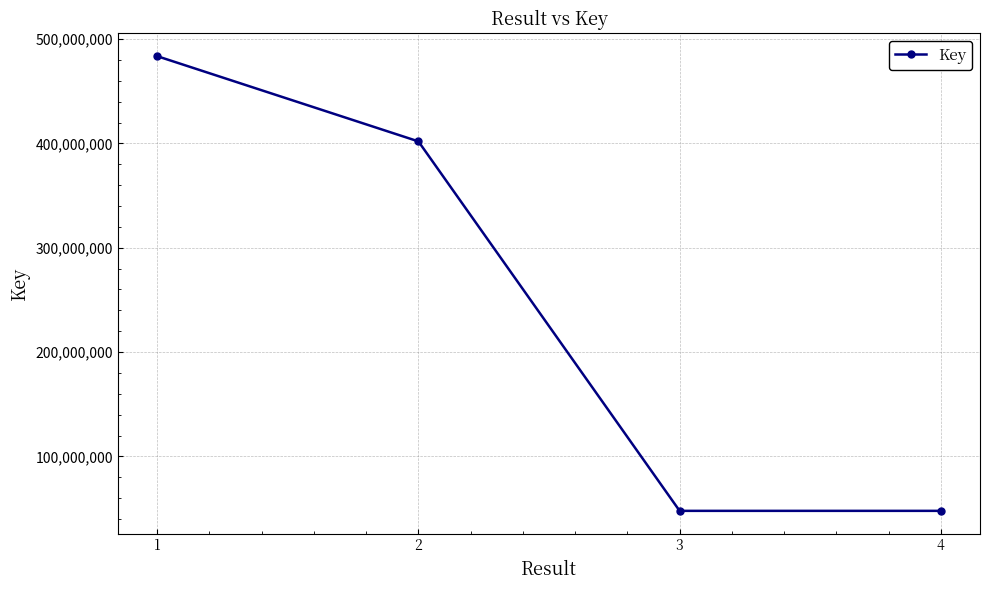

The value at 4 is 21503819. True or false?

False